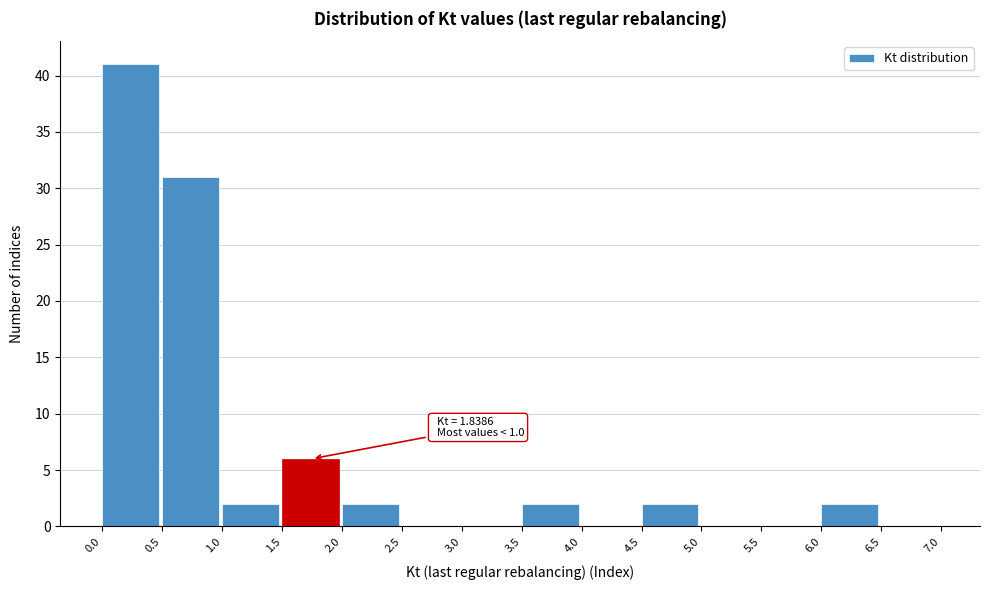

Over which range of the x-axis is the bar tallest?

0.0 to 0.5